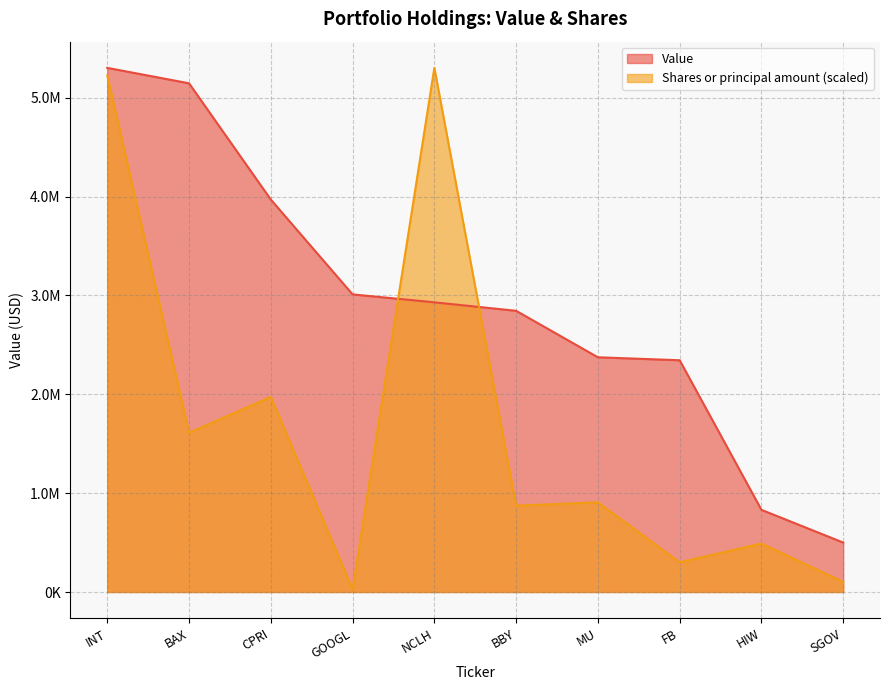

At which category is the sum across all series the highest?

INT